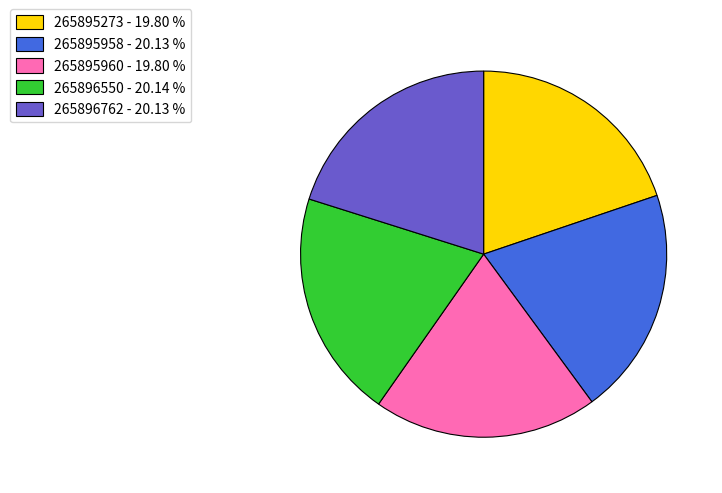

Count the number of slices in the pie.

5